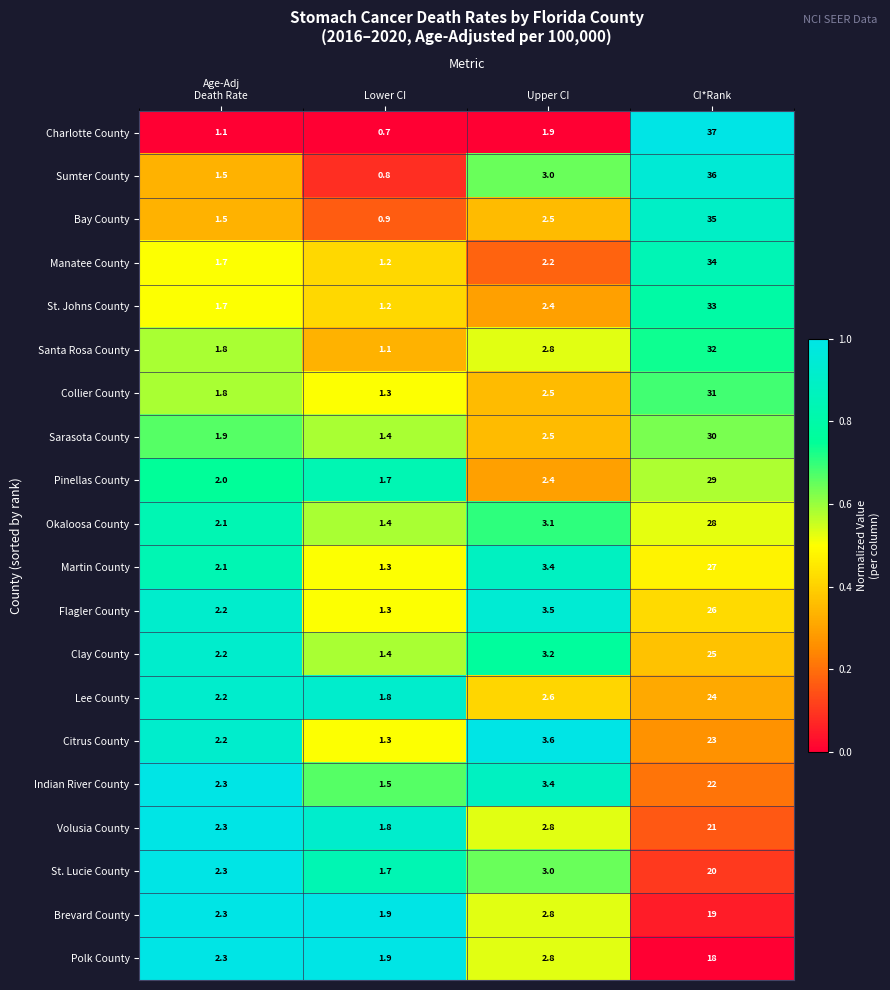

The value of Pinellas County at CI*Rank is 5.9. True or false?

False